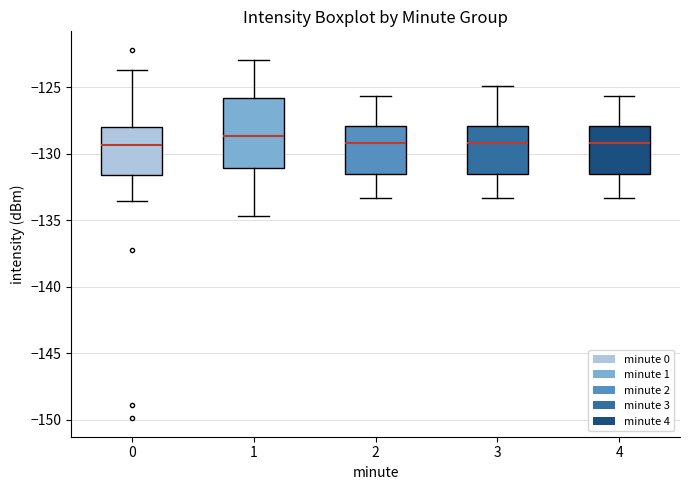

Reading left to right, read every box against the y-axis: the position of its median line, the range the box covers, and the ends of its whiskers. The values are not printed on the chart, so give them approximately, as read against the axis.

0: median -129.5, box -131.5 to -128.0, whiskers -133.5 to -123.5
1: median -128.5, box -131.0 to -126.0, whiskers -134.5 to -123.0
2: median -129.0, box -131.5 to -128.0, whiskers -133.5 to -125.5
3: median -129.0, box -131.5 to -128.0, whiskers -133.5 to -125.0
4: median -129.0, box -131.5 to -128.0, whiskers -133.5 to -125.5